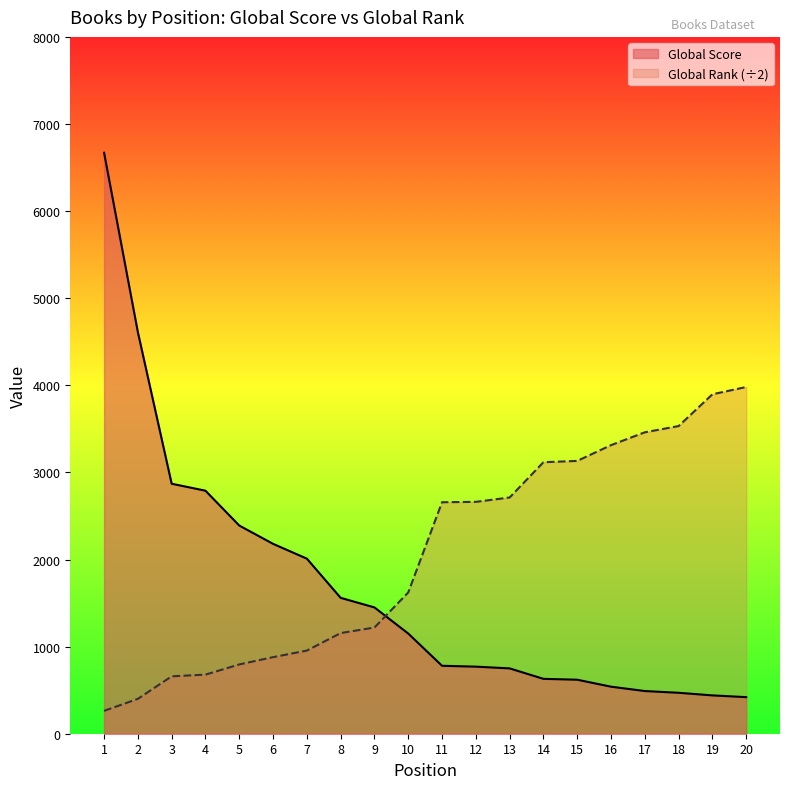

Reading left to right, what are all the values shown in this chart?

Global Score: 6670.0	4610.0	2870.0	2790.0	2390.0	2180.0	2010.0	1560.0	1450.0	1150.0	780.0	770.0	750.0	630.0	620.0	540.0	490.0	470.0	440.0	420.0
Global Rank (scaled): 262.5	400.5	659.0	678.5	795.5	879.0	954.5	1155.5	1219.0	1622.0	2657.5	2662.0	2712.0	3117.0	3132.0	3313.0	3460.5	3532.0	3897.0	3980.5